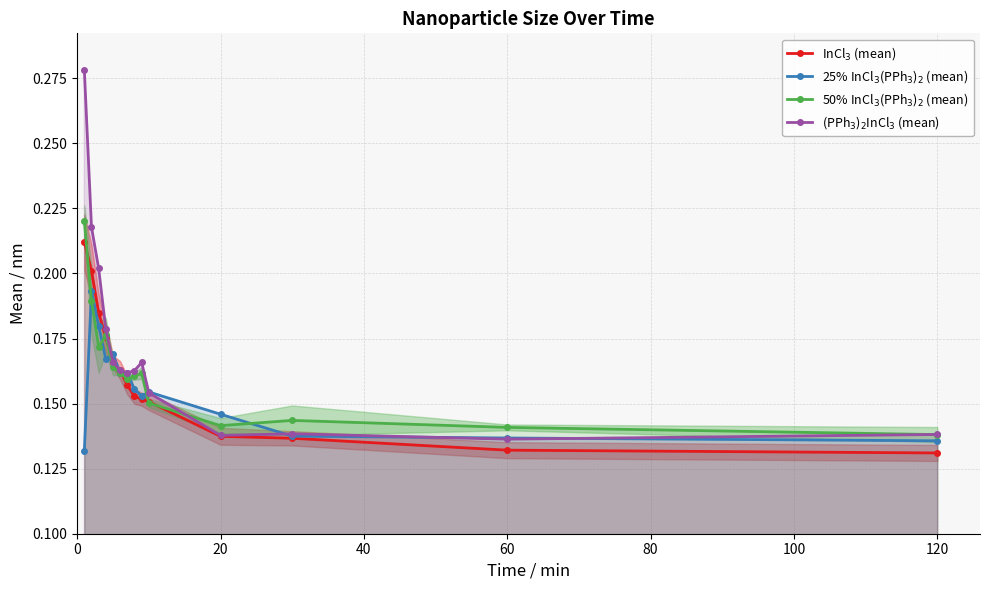

What is the value of the (PPh$_3$)$_2$InCl$_3$ (mean) point at the 1st from the left?

0.3